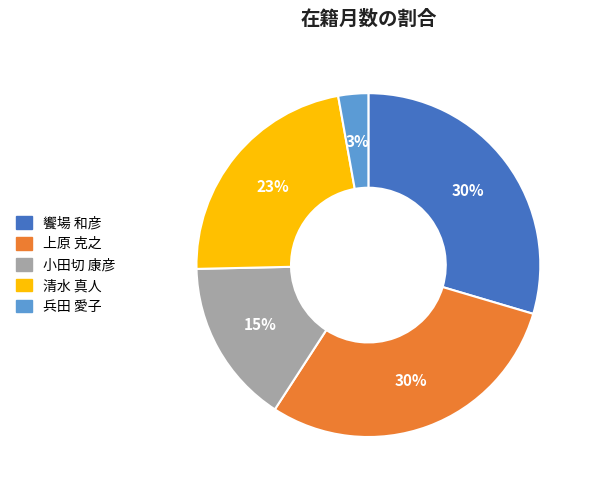

Which slice is the smallest?

兵田 愛子